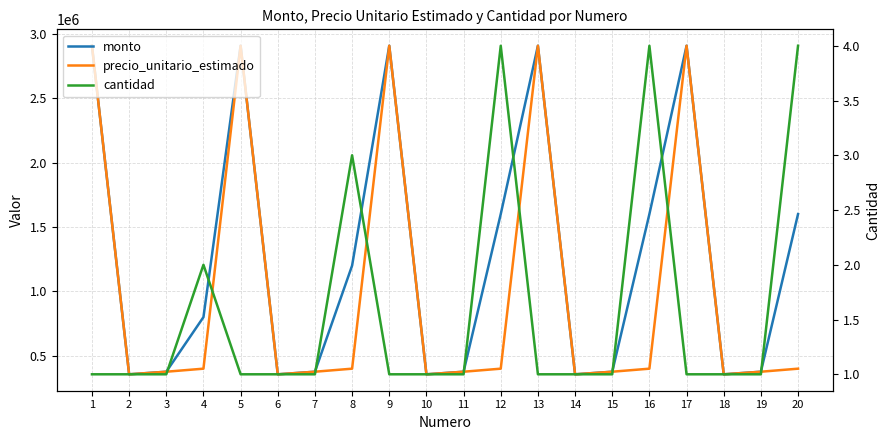

What are all the series names shown in the legend?

monto, precio_unitario_estimado, cantidad